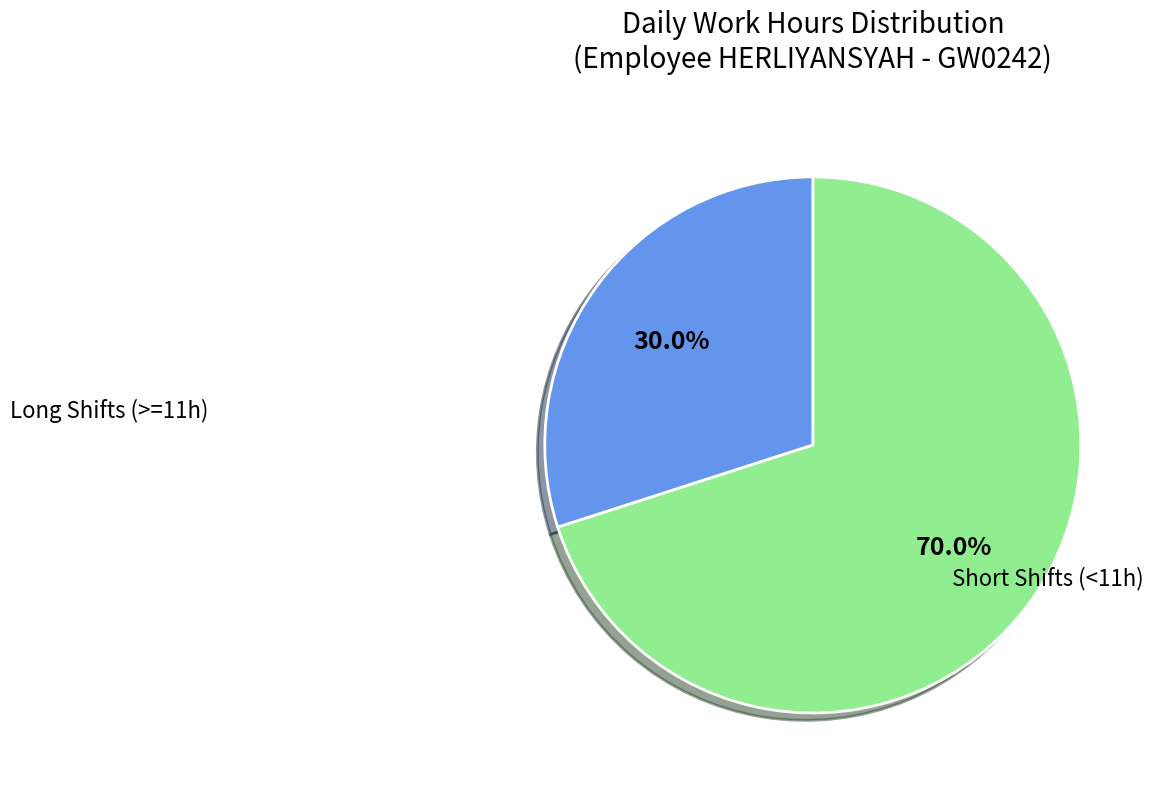

How many slices are in this pie chart?

2